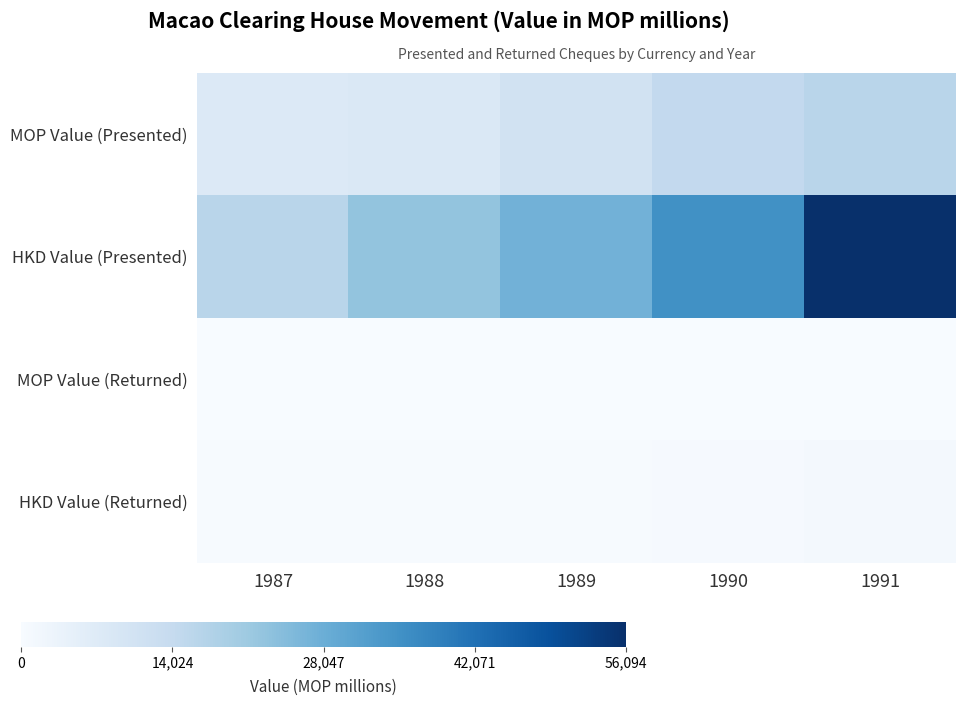

Rank the series by their maximum value, from lowest to highest.

MOP Value (Returned), HKD Value (Returned), MOP Value (Presented), HKD Value (Presented)